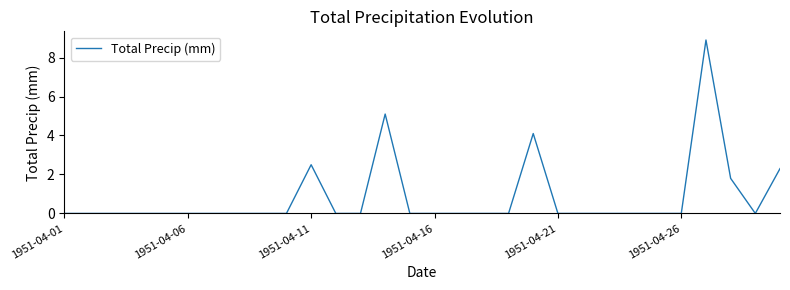

What is the difference between the maximum and minimum values?

8.9